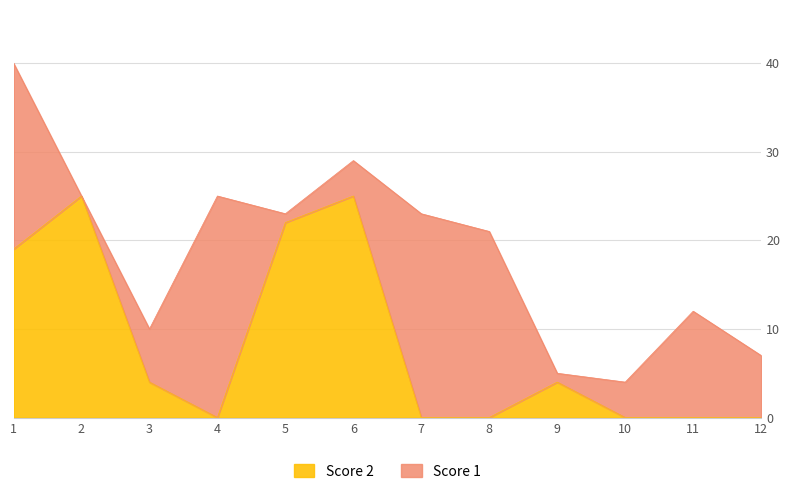

What is the change in value from 3 to 10?

-4